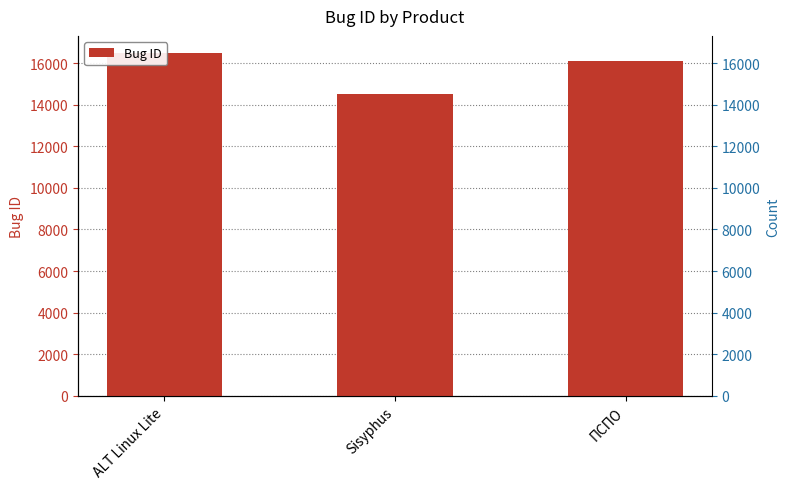

At which label does the data first exceed 16113?

ALT Linux Lite